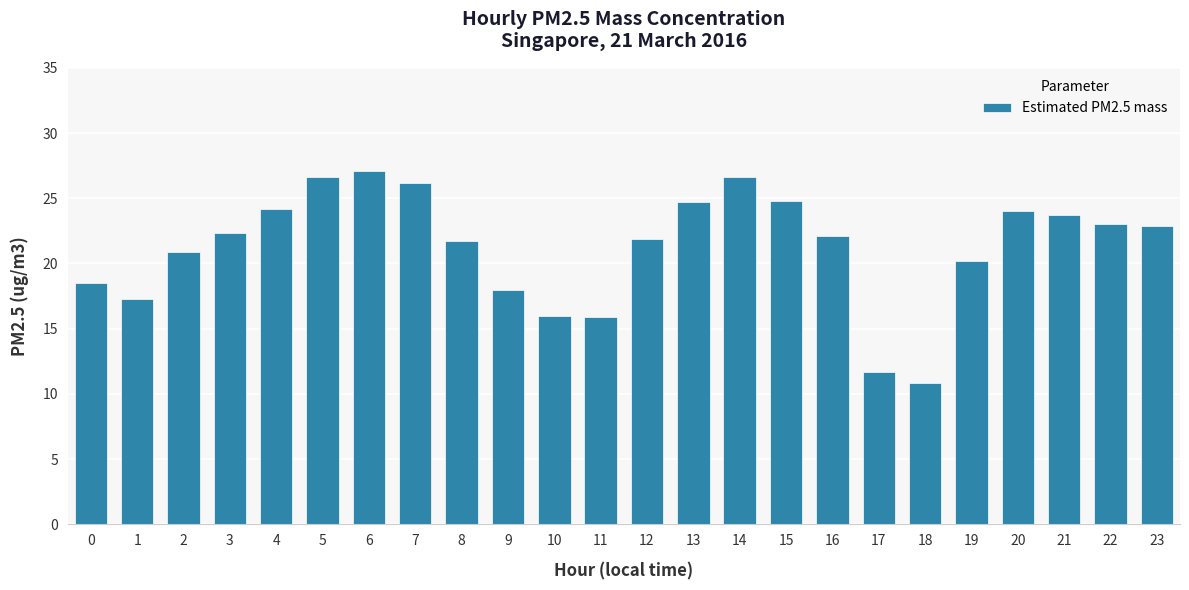

Where does the data first go above 22?

3